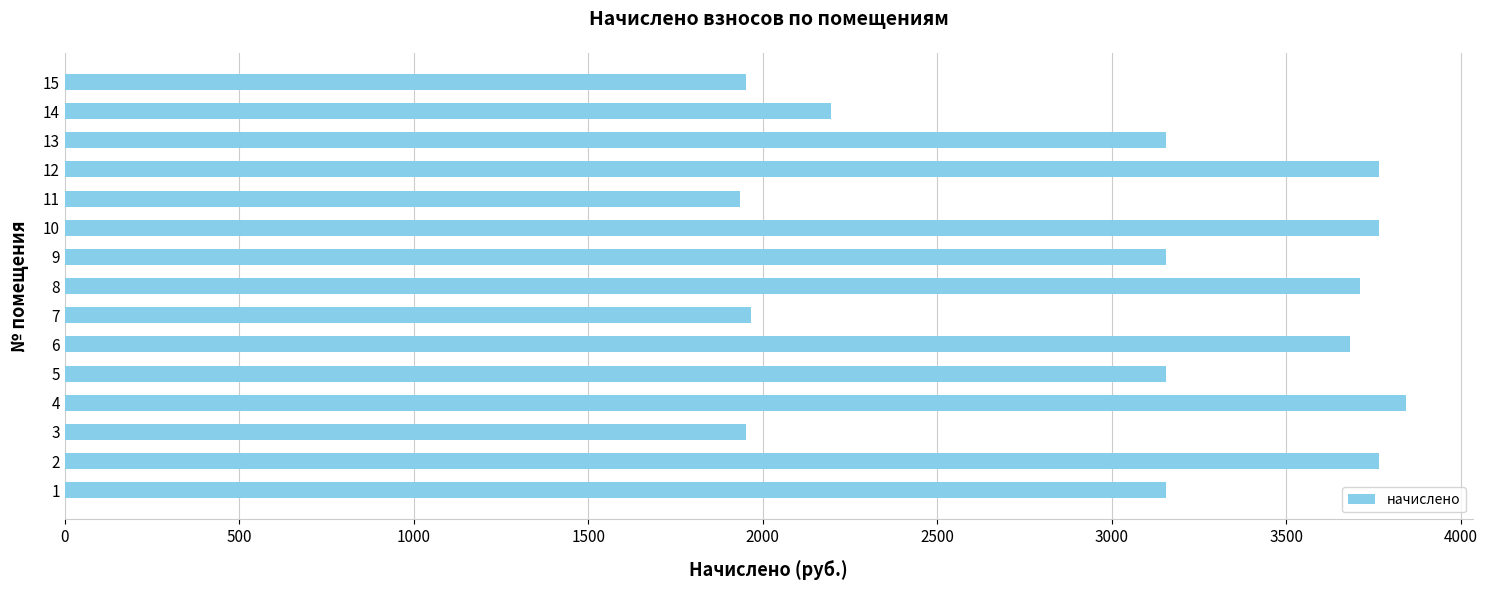

Which has a higher value, 7 or 12?

12